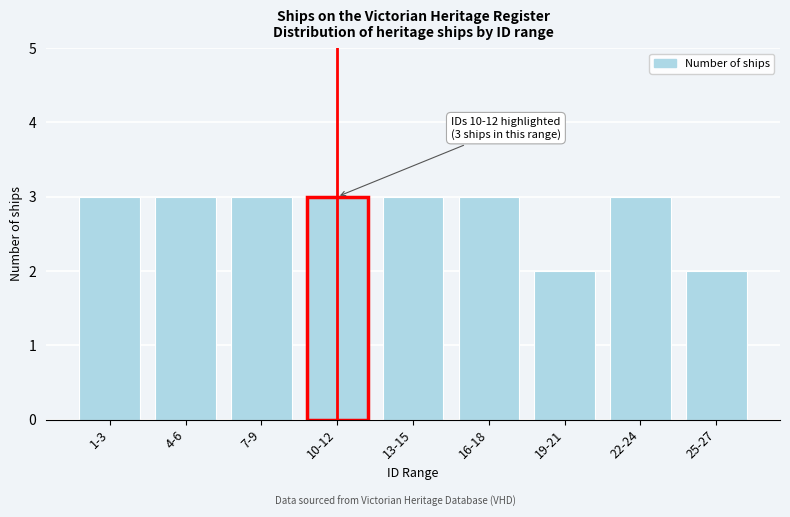

Reading left to right, what are all the values shown in this chart?

1-3=3	4-6=3	7-9=3	10-12=3	13-15=3	16-18=3	19-21=2	22-24=3	25-27=2